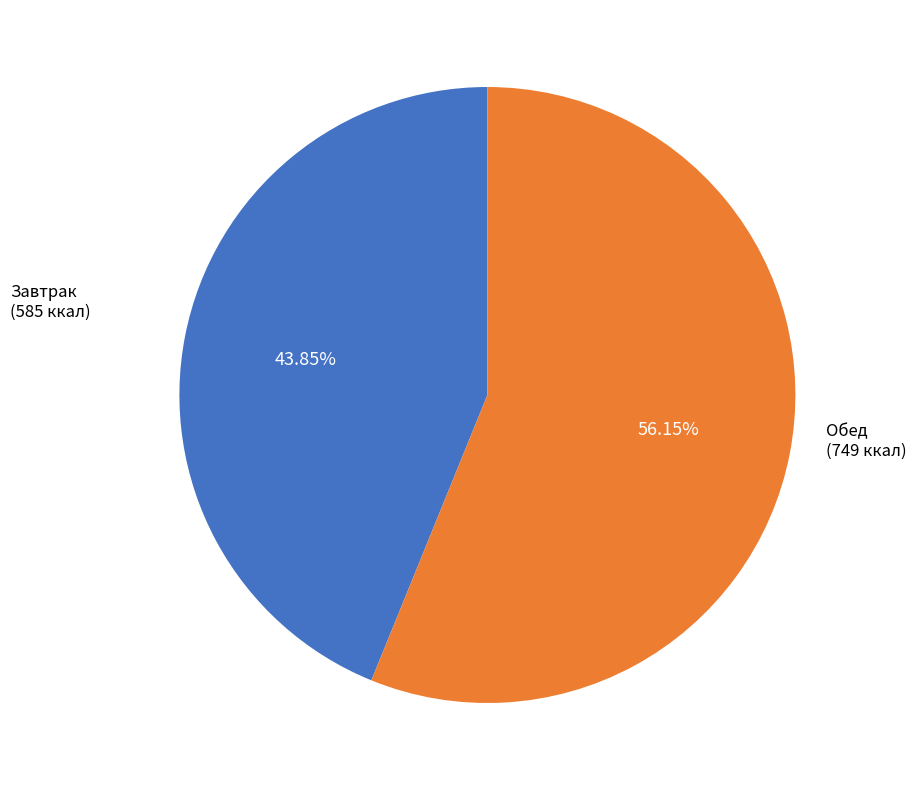

Is there a majority slice in this chart?

Yes